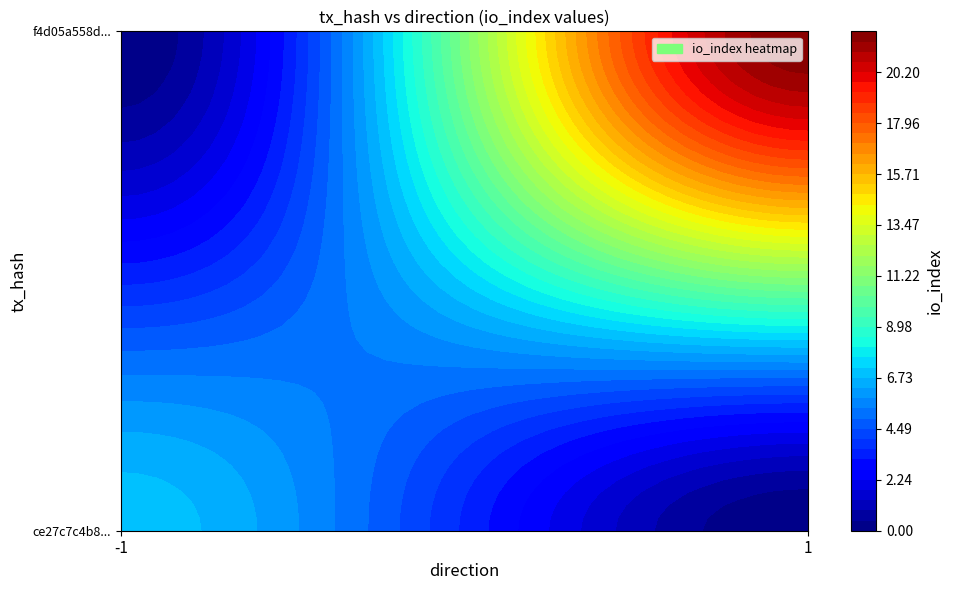

List the series in order of their peak value, lowest first.

ce27c7c4b8beba8f10c2c75008e6657ad6f829e, f4d05a558d44971cd1d251b99ddc9eeebf2f637